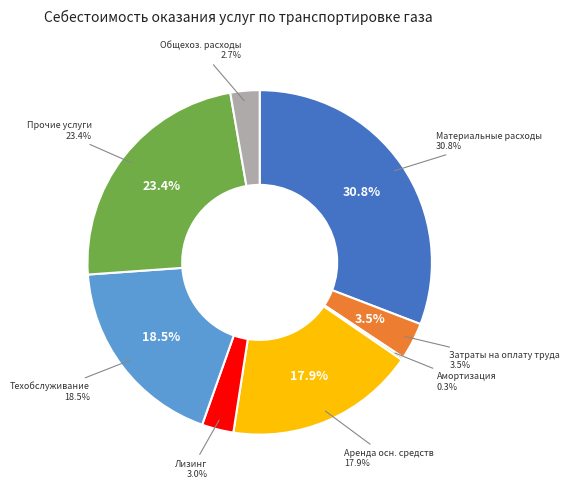

What portion of the pie excludes Техническое обслуживание и ремонт?

81.5%